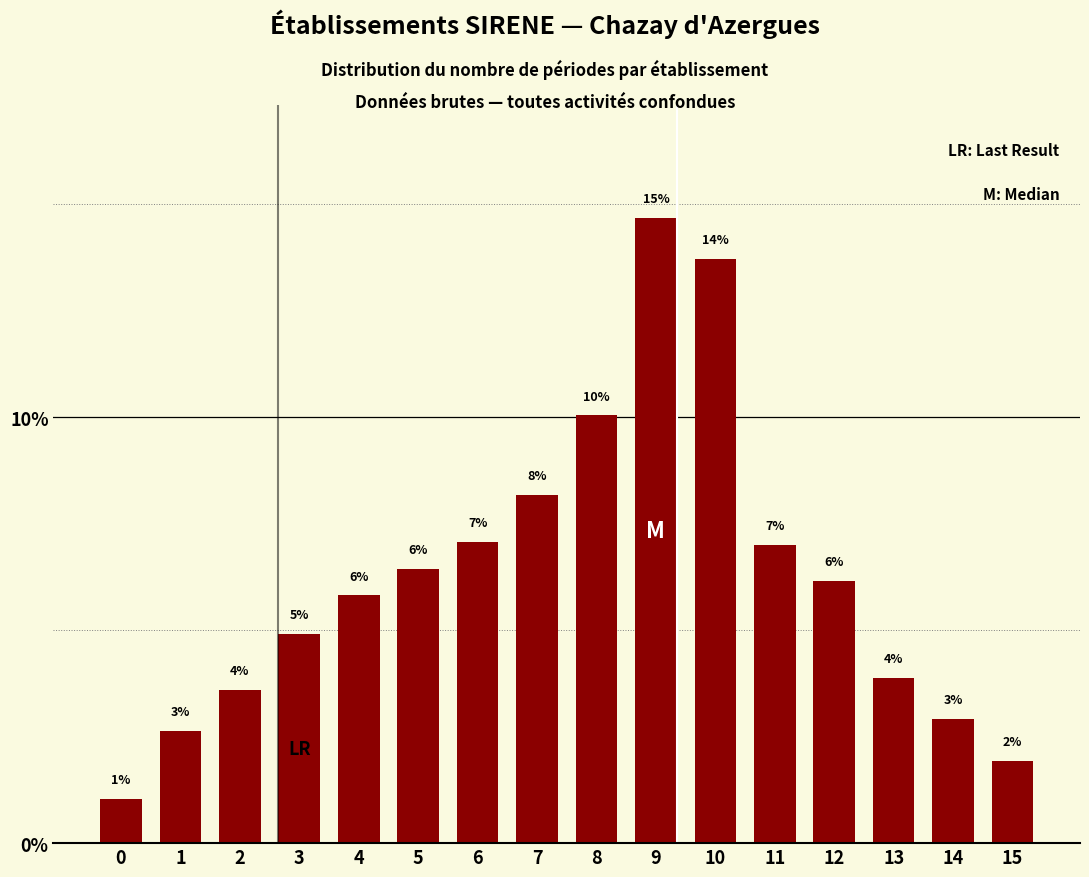

Are the bars horizontal?

No